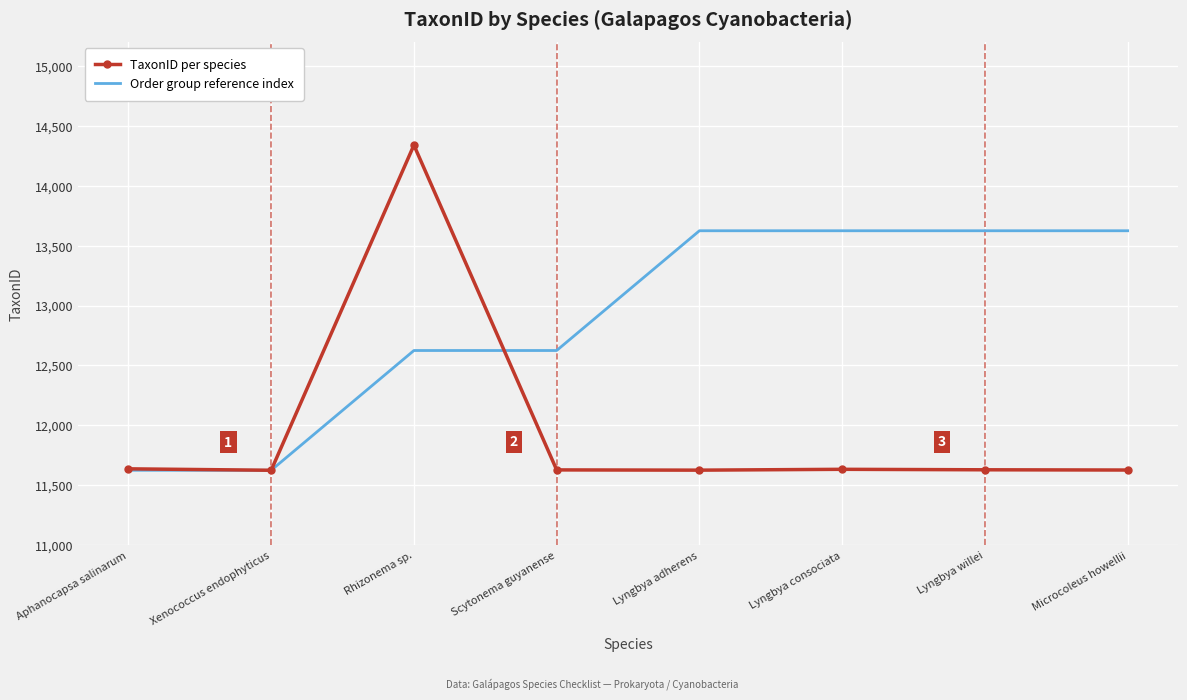

Count the Order group reference index values in the range 12625 to 13625.

6